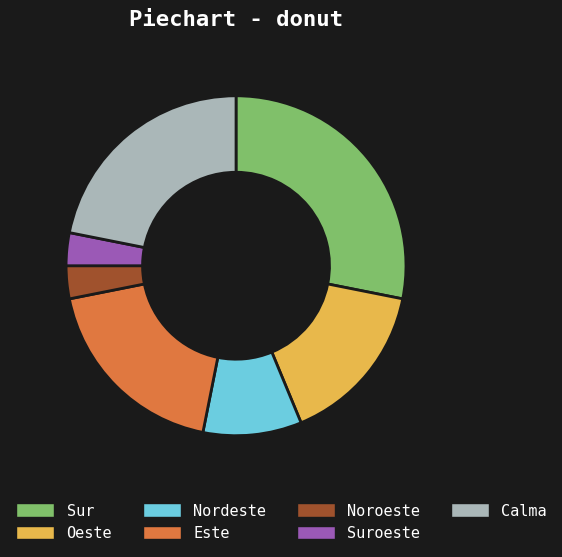

What is the ratio of the value at Noroeste to the value at Nordeste?

0.3